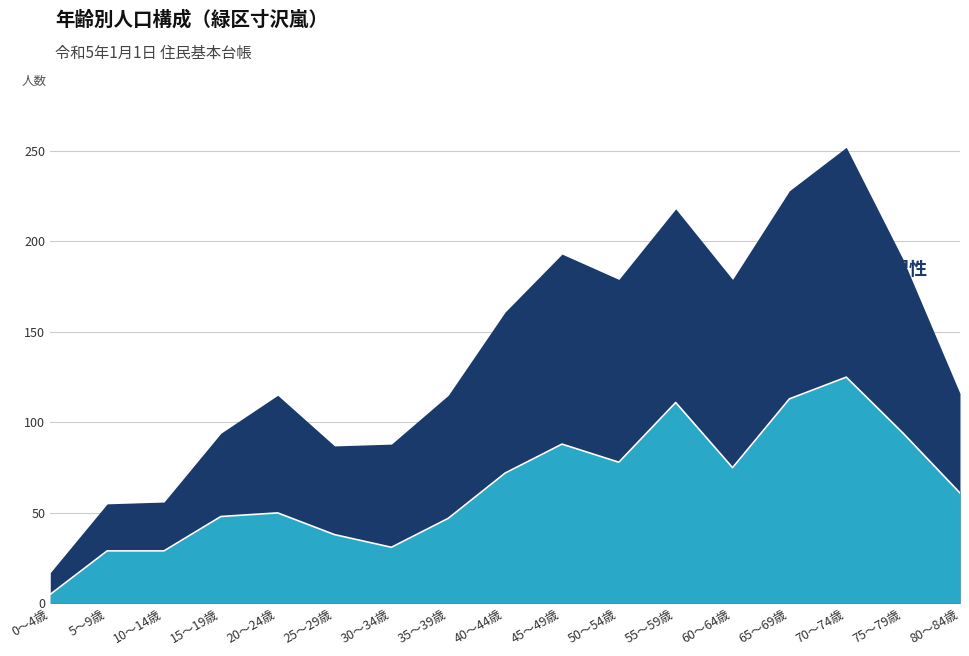

The value at 30～34歳 is 13. True or false?

False